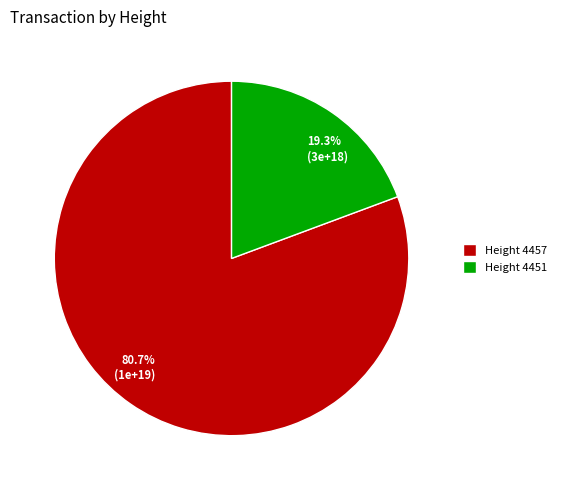

Approximately how many times larger is the value at 80.7% (1e+19) compared to 19.3% (3e+18)?

4.2